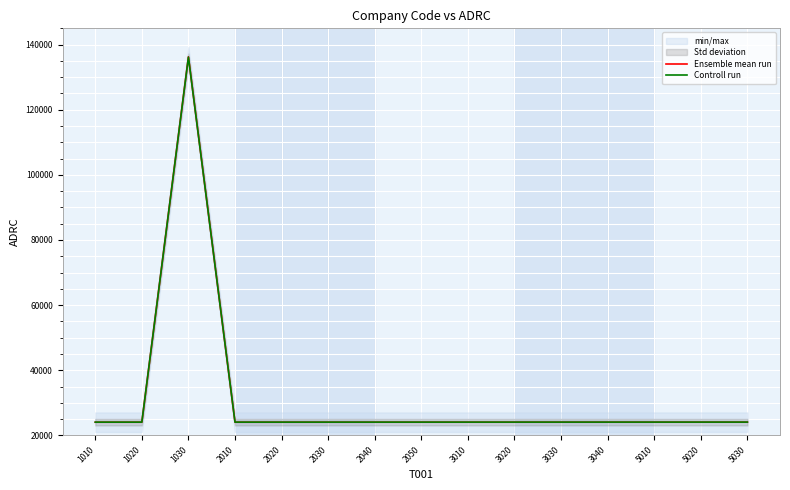

Which series ends up on top after the final intersection of Controll run and Ensemble mean run?

Controll run